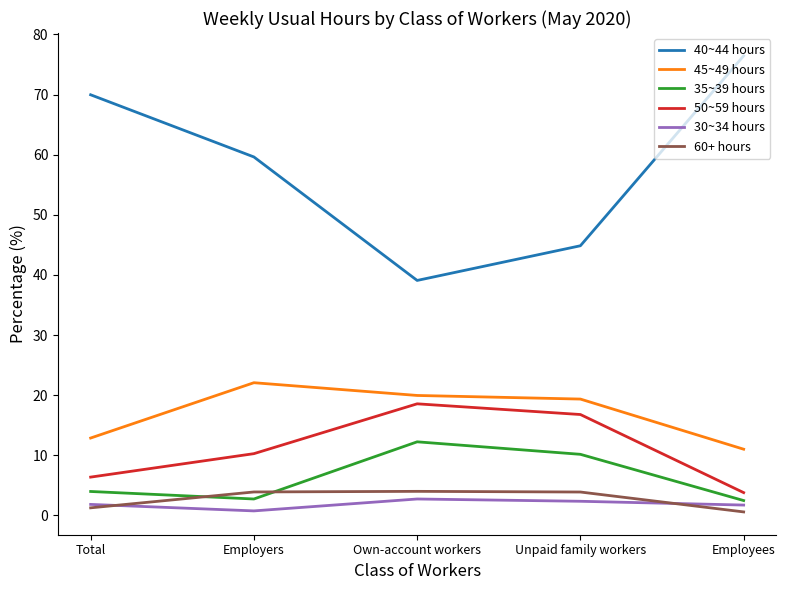

The value of 60+ hours at Unpaid family workers is 3.9. True or false?

True